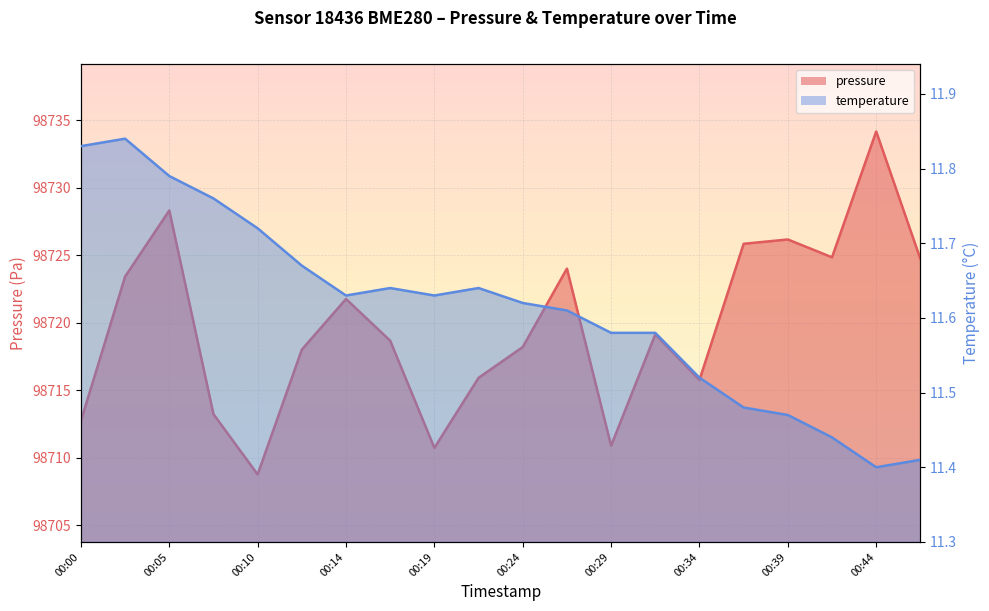

At which label does pressure first exceed 98719?

00:02